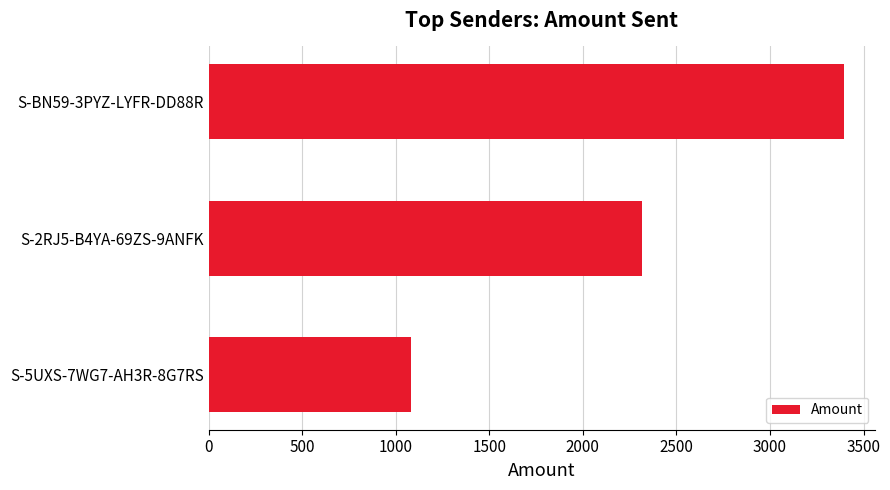

At which label is the value closest to 2237?

S-2RJ5-B4YA-69ZS-9ANFK